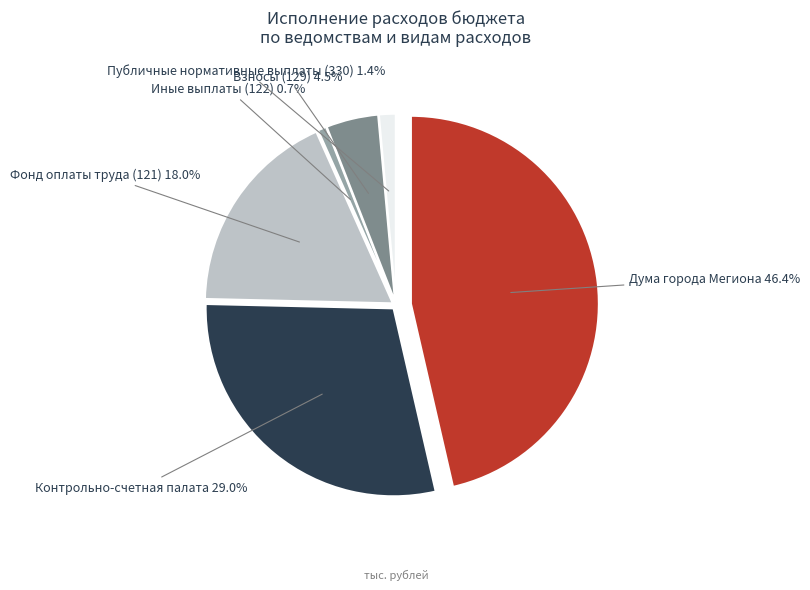

Rank the categories by value from lowest to highest.

Иные выплаты (122), Публичные нормативные выплаты (330), Взносы (129), Фонд оплаты труда (121), Контрольно-счетная палата, Дума города Мегиона